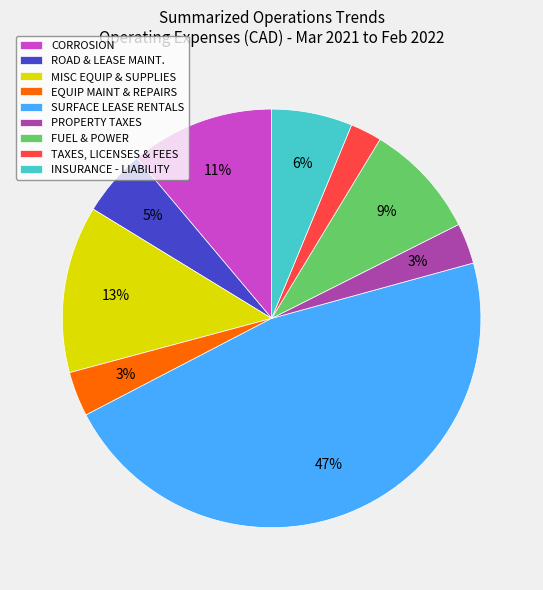

True or false: FUEL & POWER accounts for 17% of the total.

False